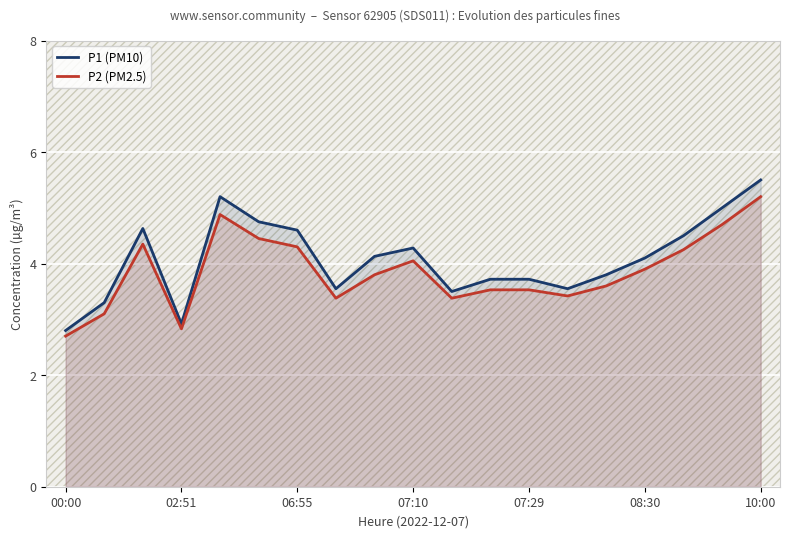

True or false: P2 (PM2.5) and P1 (PM10) cross at least once.

False